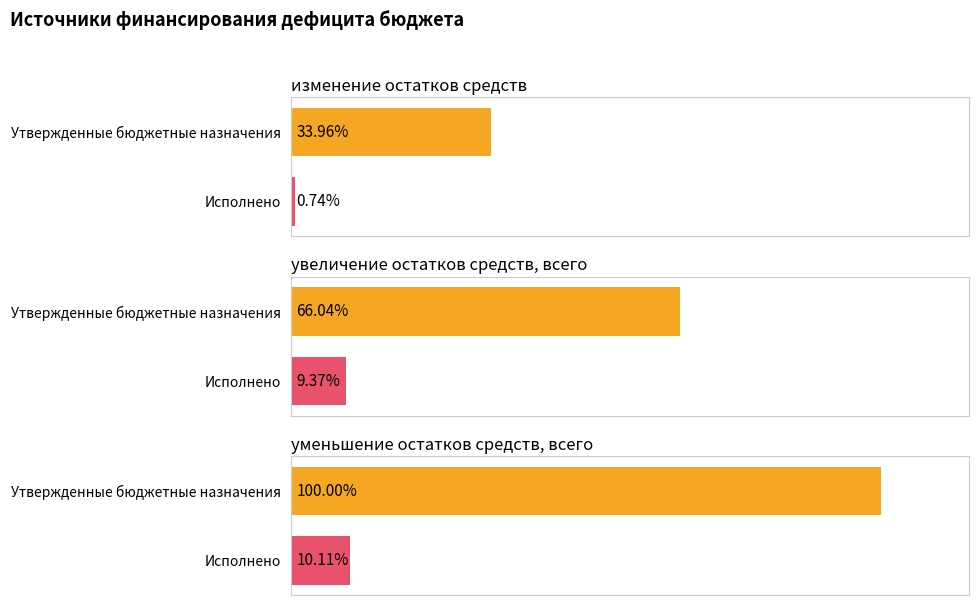

Which series has the largest total across all categories?

Утвержденные бюджетные назначения